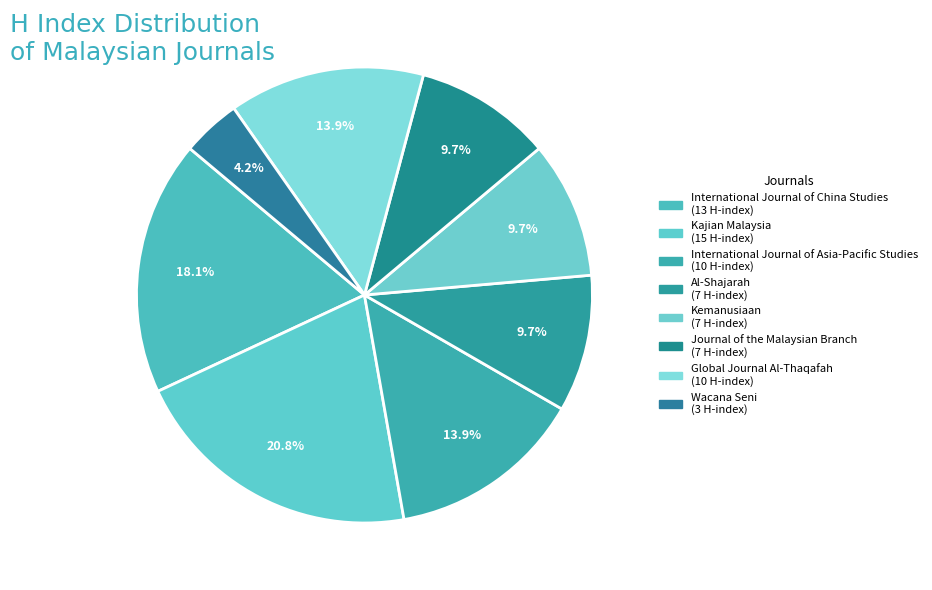

Does any single category account for the majority?

No